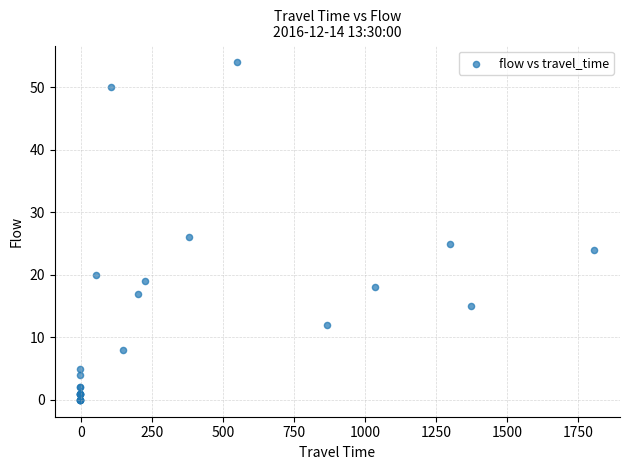

What Y value in the scatter plot is closest to 27?

26